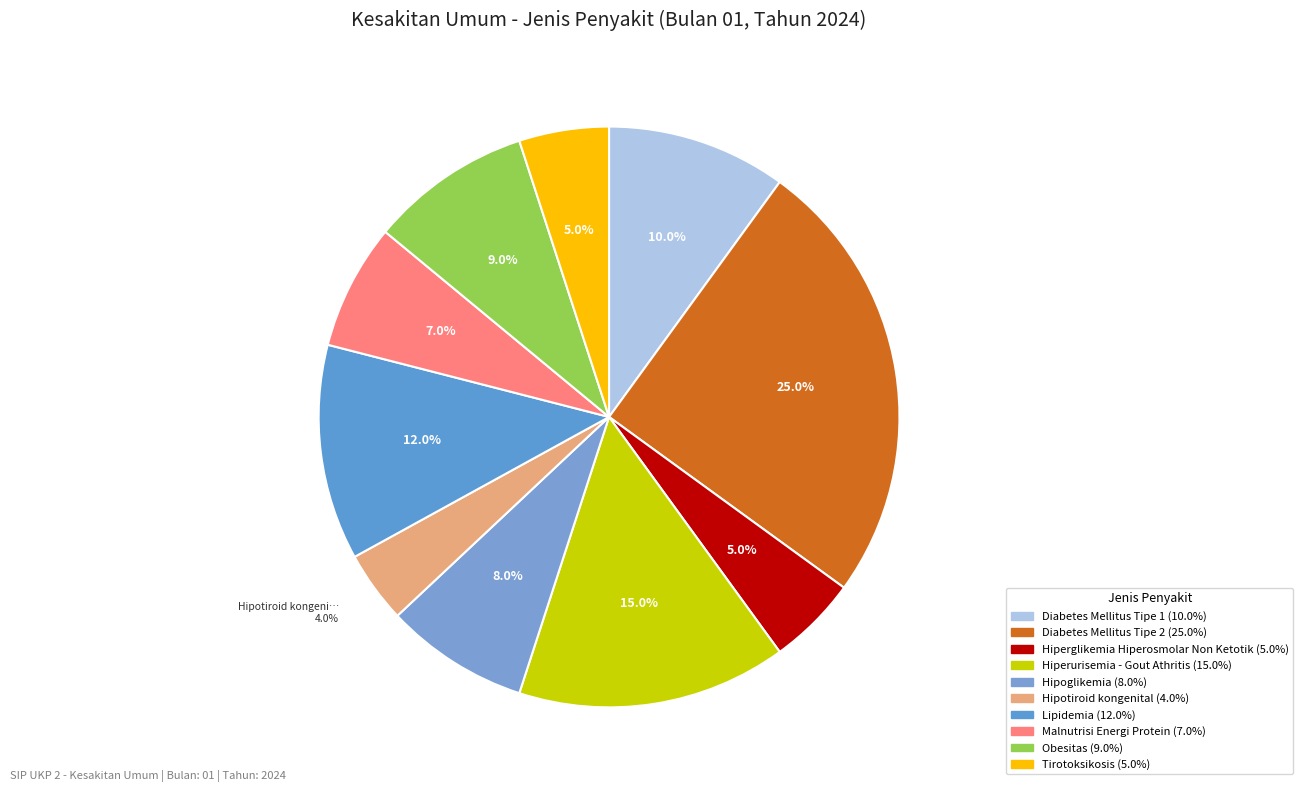

What is the smallest slice in the pie chart?

Hipotiroid kongenital